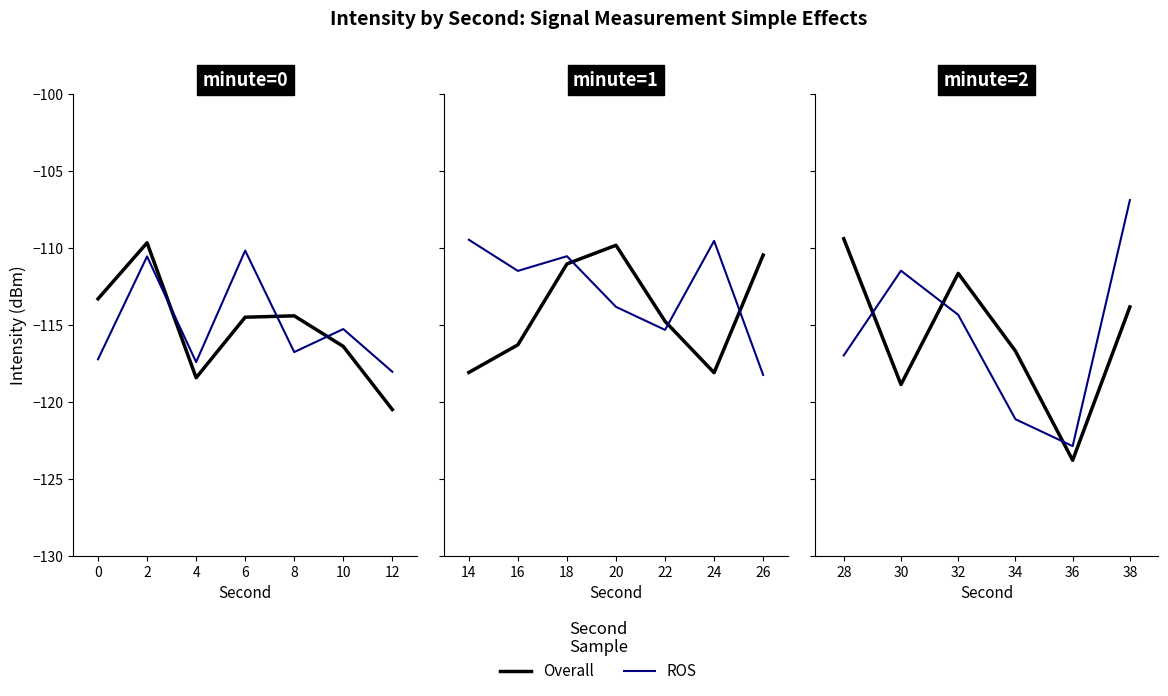

Which series changed the most between 28 and 30?

Overall